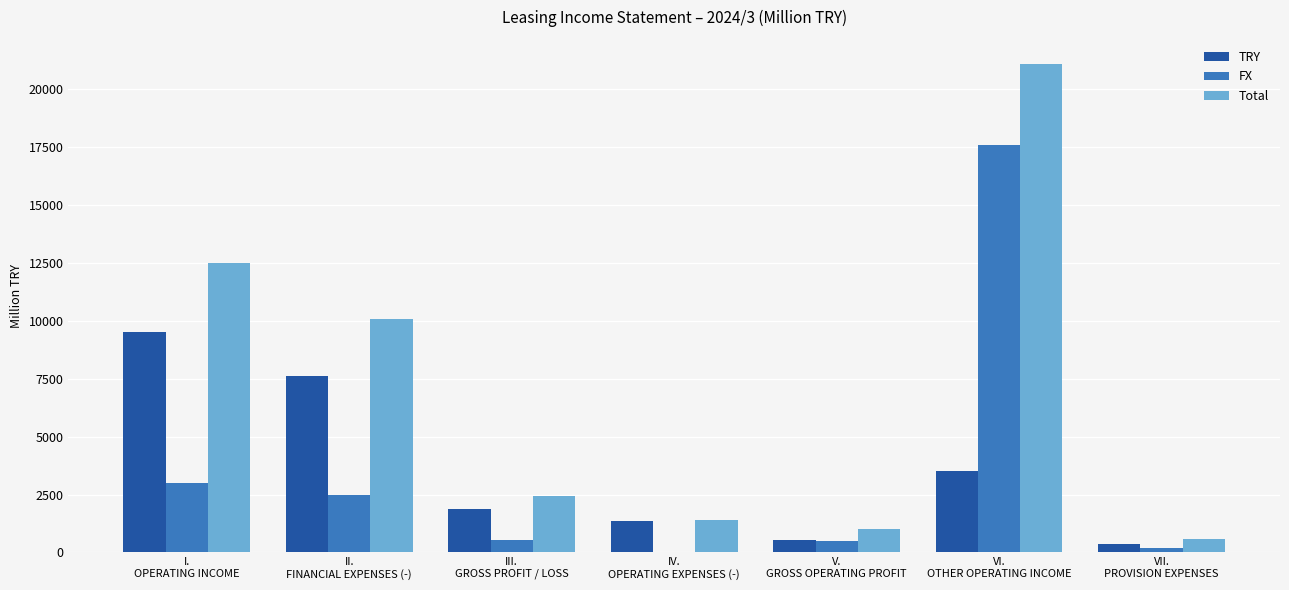

Which series has the widest spread of values?

Total